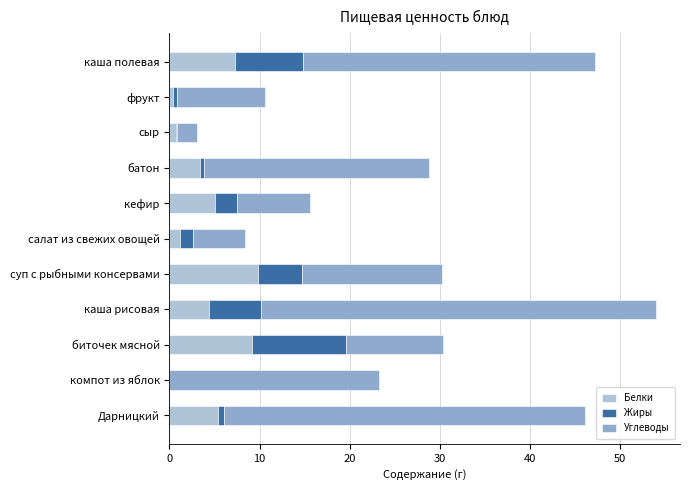

What is the sum of all Белки values?

46.9